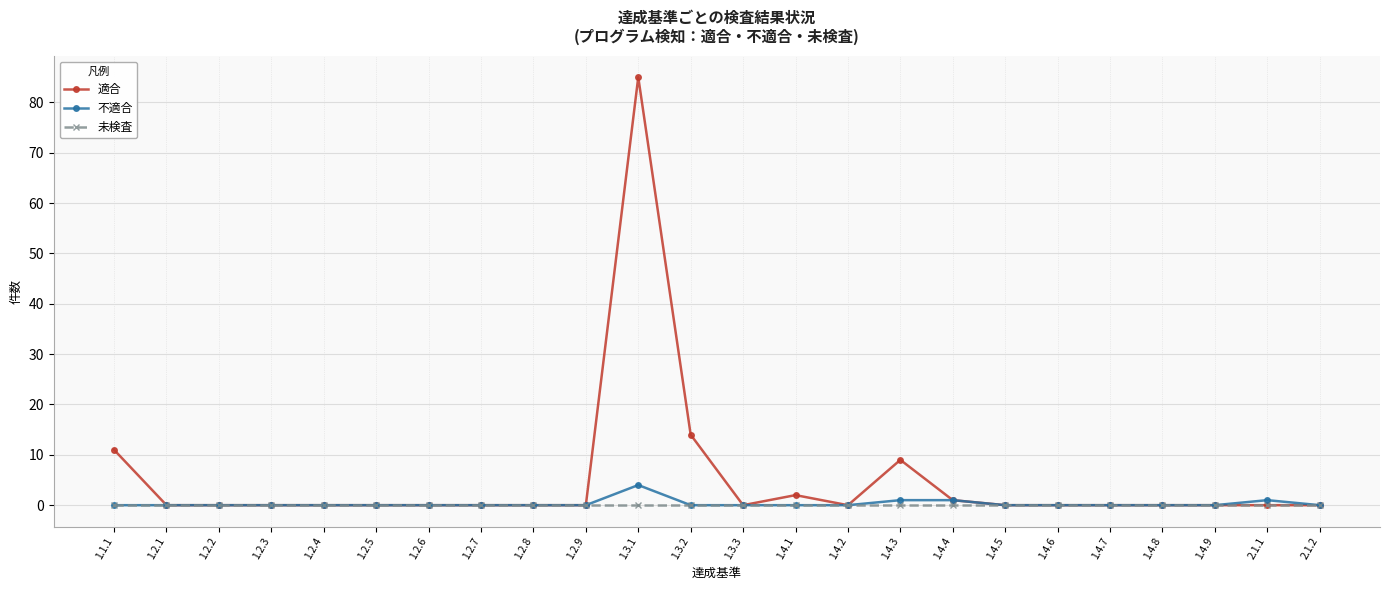

Rank the series by their maximum value, from lowest to highest.

未検査, 不適合, 適合